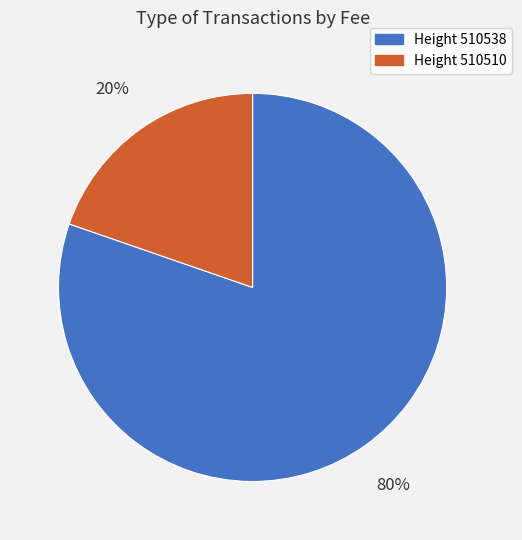

True or false: Height 510538 accounts for 70% of the total.

False